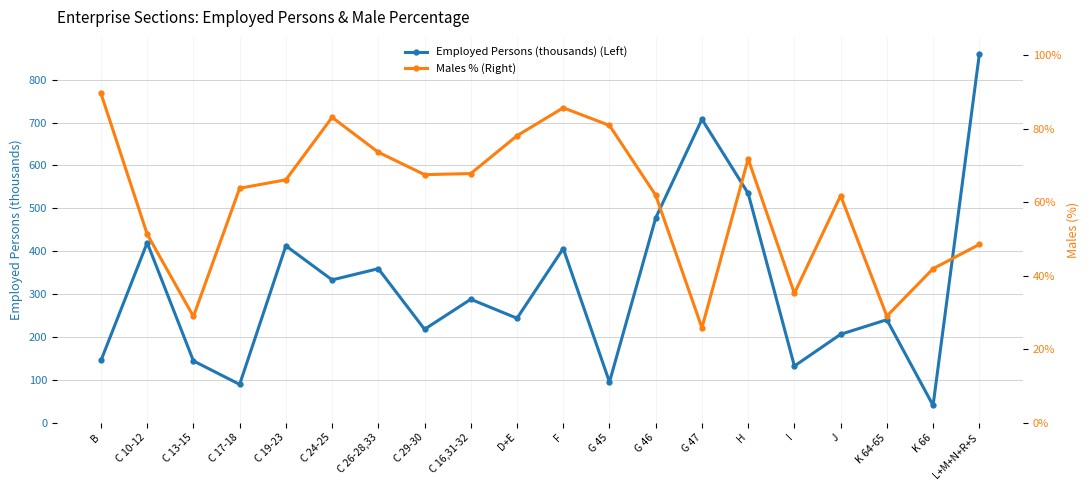

At which label does Males % (Right) reach its peak?

B